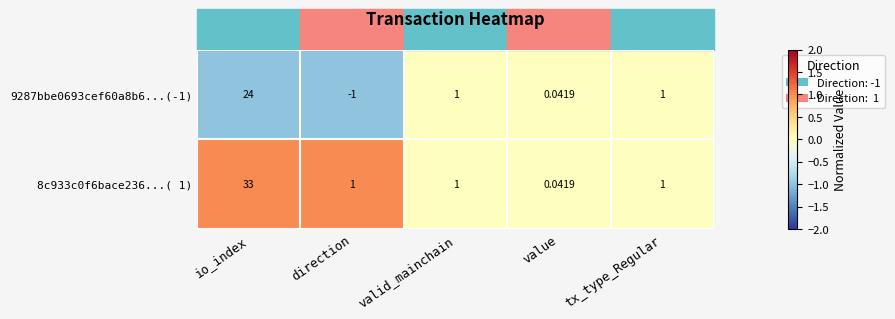

At which label does 9287bbe0693cef60a8b6...(-1) first exceed 1?

io_index